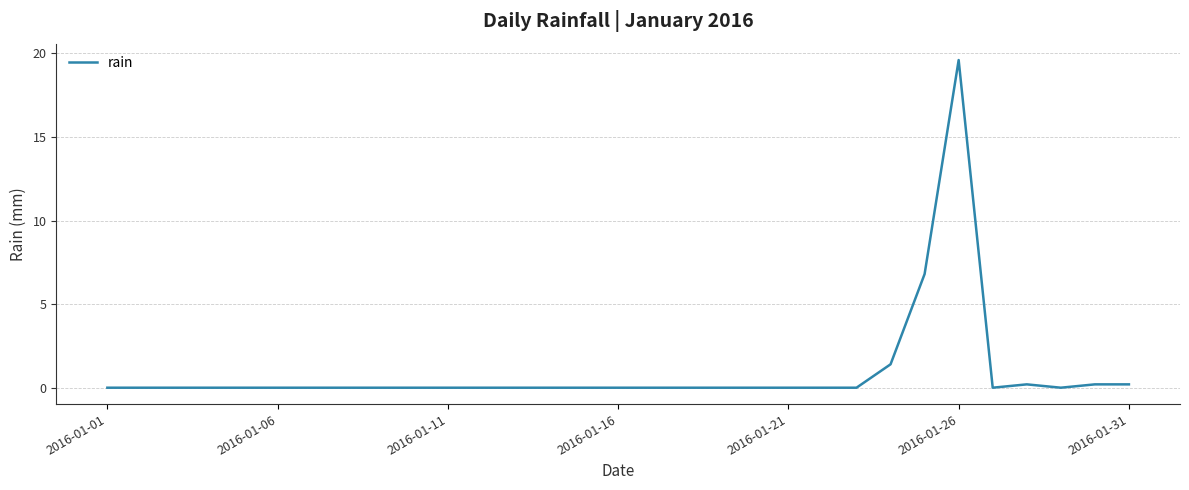

What is the maximum value shown in the chart?

19.6